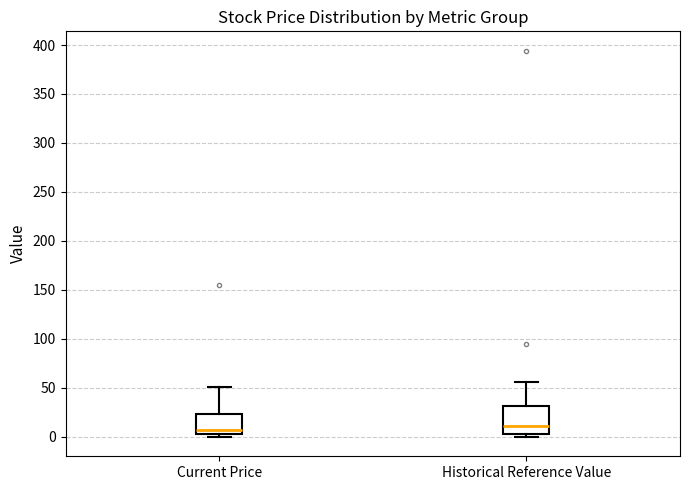

Where does the upper whisker of the box for Current Price end on the y-axis? The values are not printed on the chart, so give them approximately, as read against the axis.

50